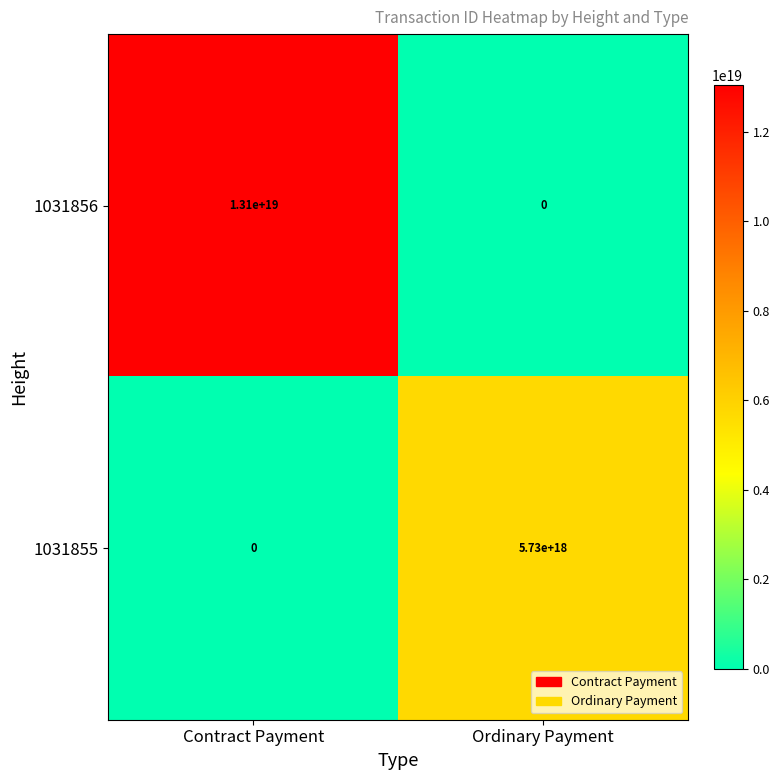

Which series has the widest spread of values?

1031856